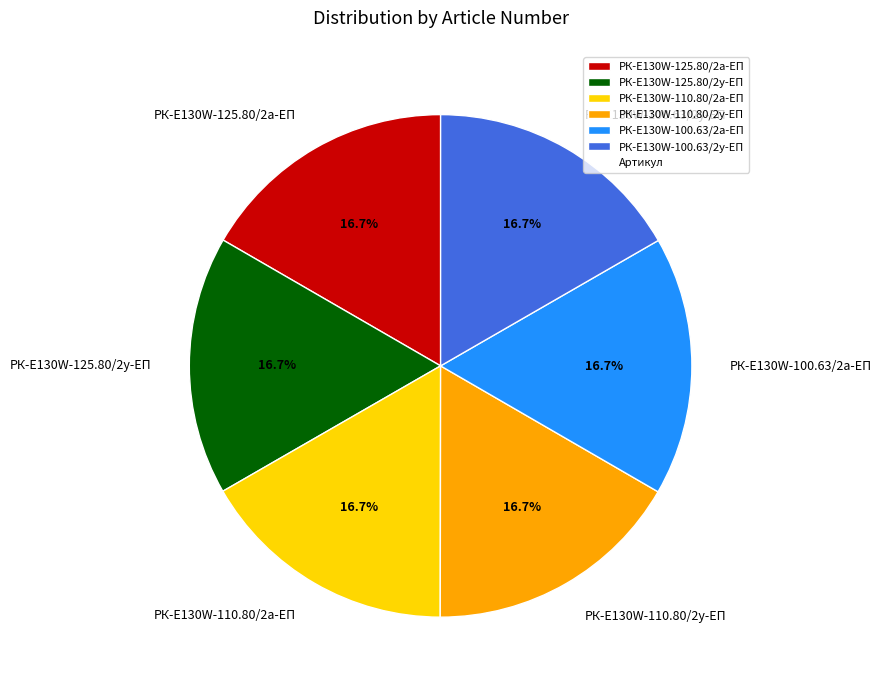

Combined, what portion of the pie is РК-E130W-125.80/2у-ЕП and РК-E130W-125.80/2а-ЕП?

33.3%